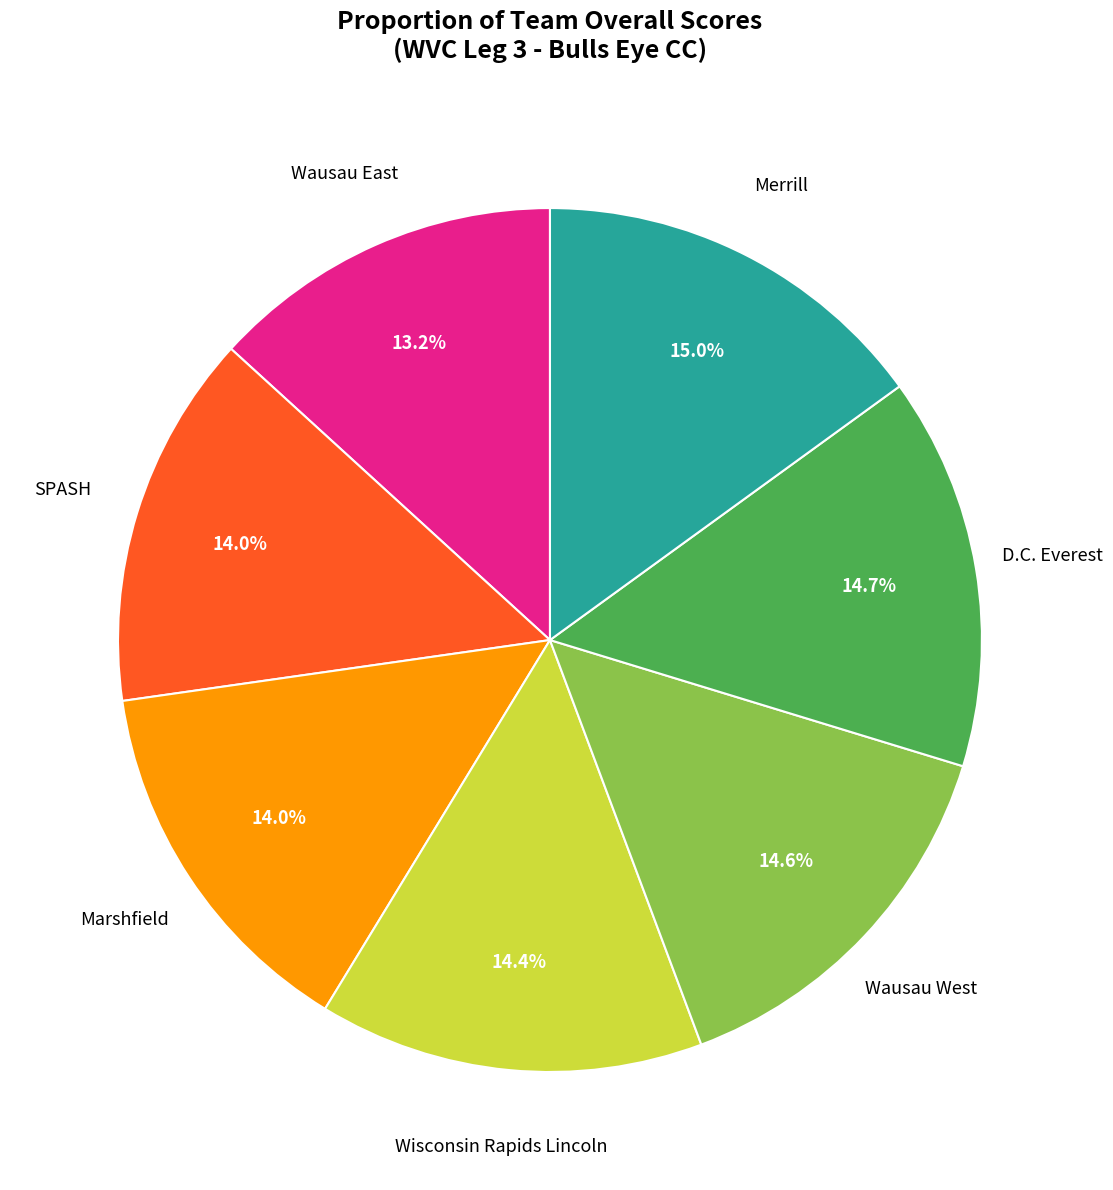

Does Wisconsin Rapids Lincoln account for over 50% of the chart?

No